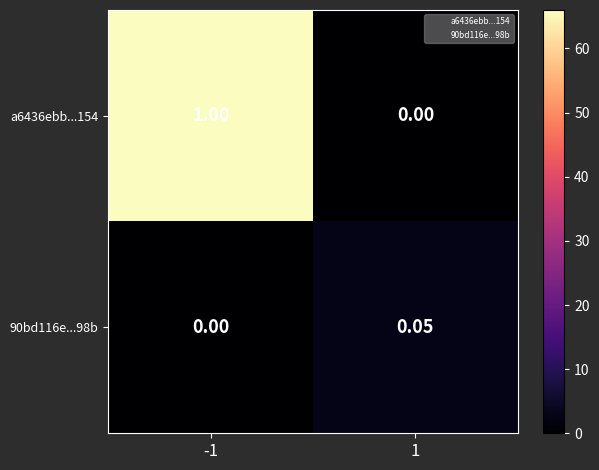

Is the value of 90bd116e...98b at -1 greater than the value of a6436ebb...154 at -1?

No